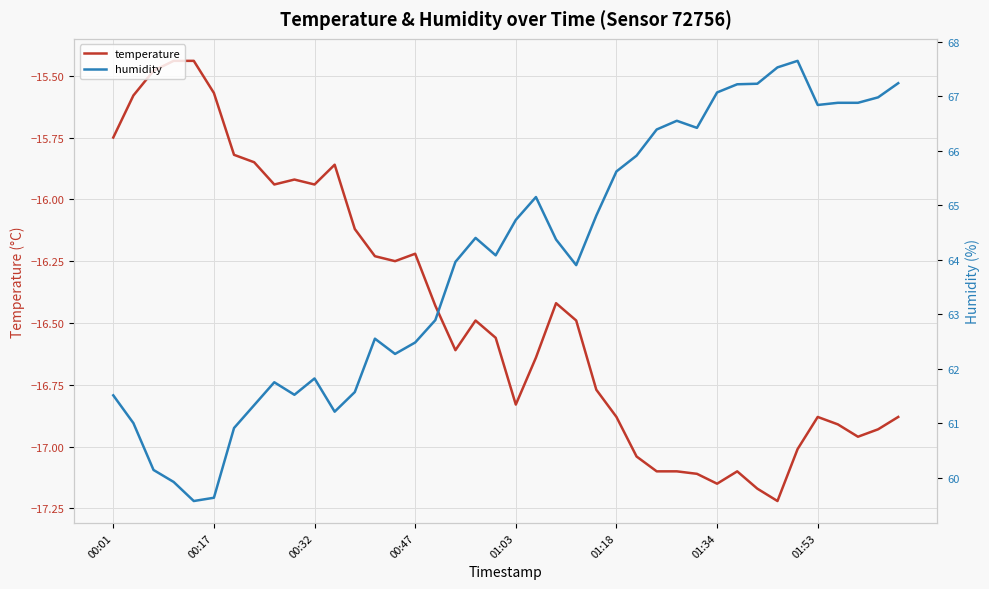

Which series has the largest range (max minus min)?

humidity